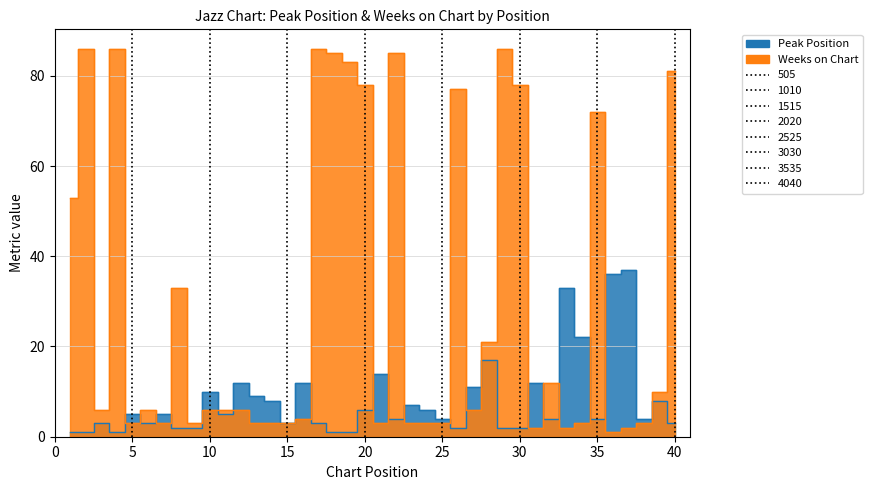

List the series in order of their overall mean, highest first.

Weeks on Chart, Peak Position